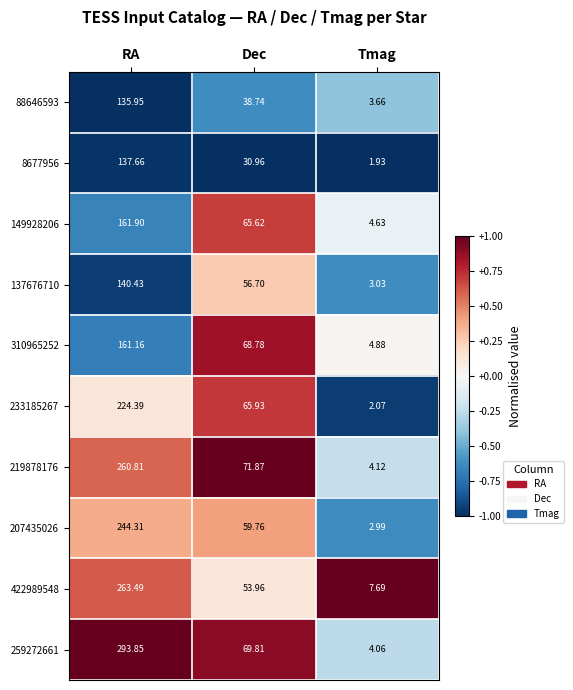

Is the value of 259272661 at Tmag greater than the value of 310965252 at Tmag?

No